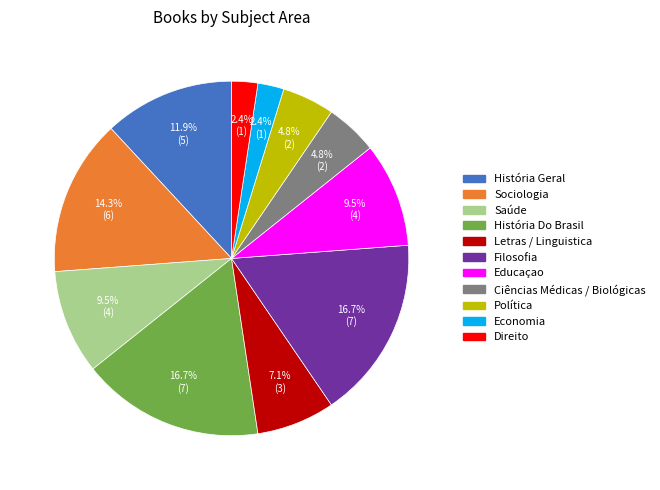

Approximately how many times larger is the value at Direito compared to Ciências Médicas / Biológicas?

0.5